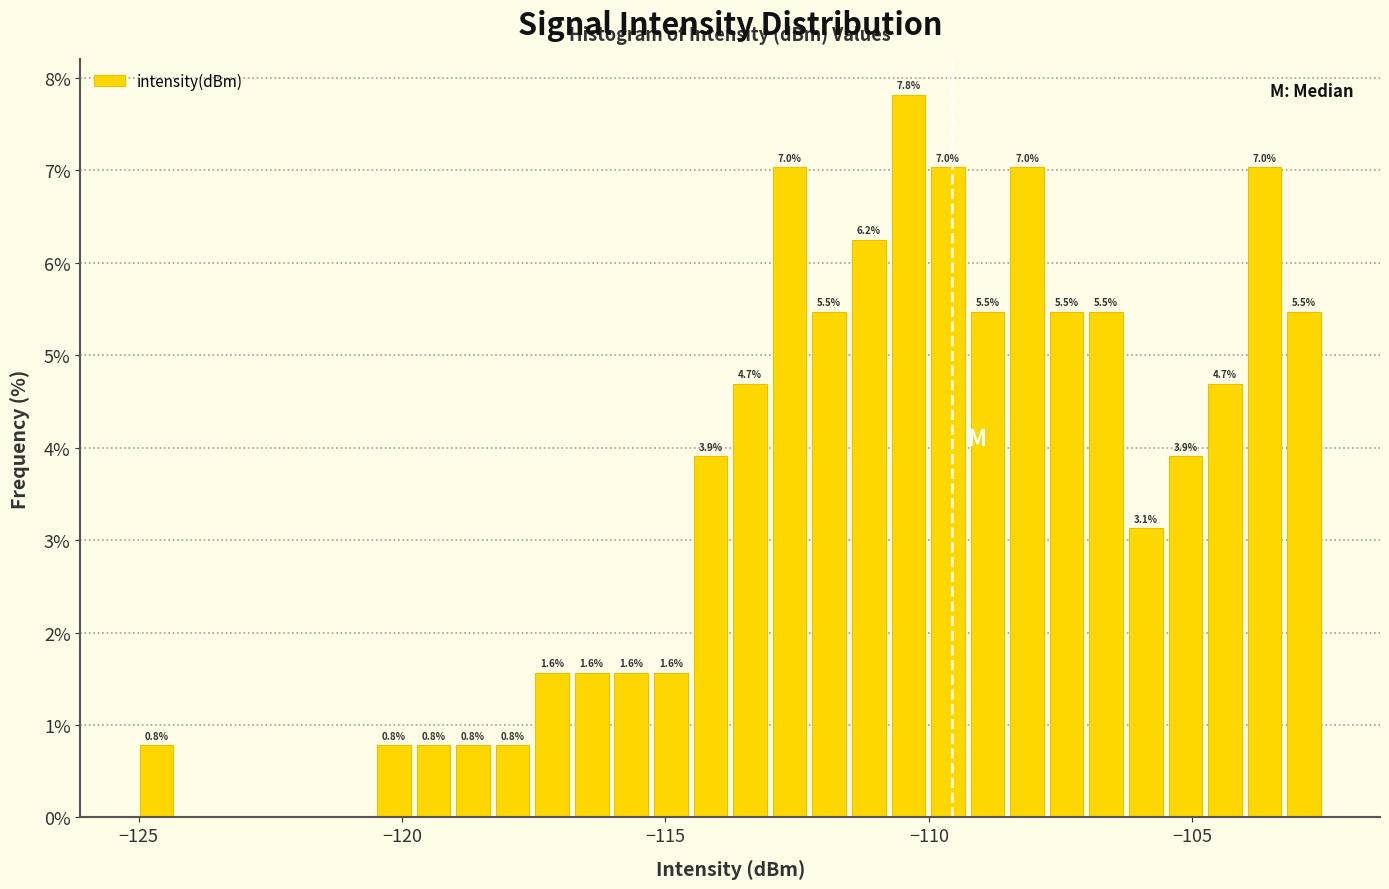

Around what value on the x-axis is the tallest bar? Give the approximate position of its centre, as read against the axis.

-110.5